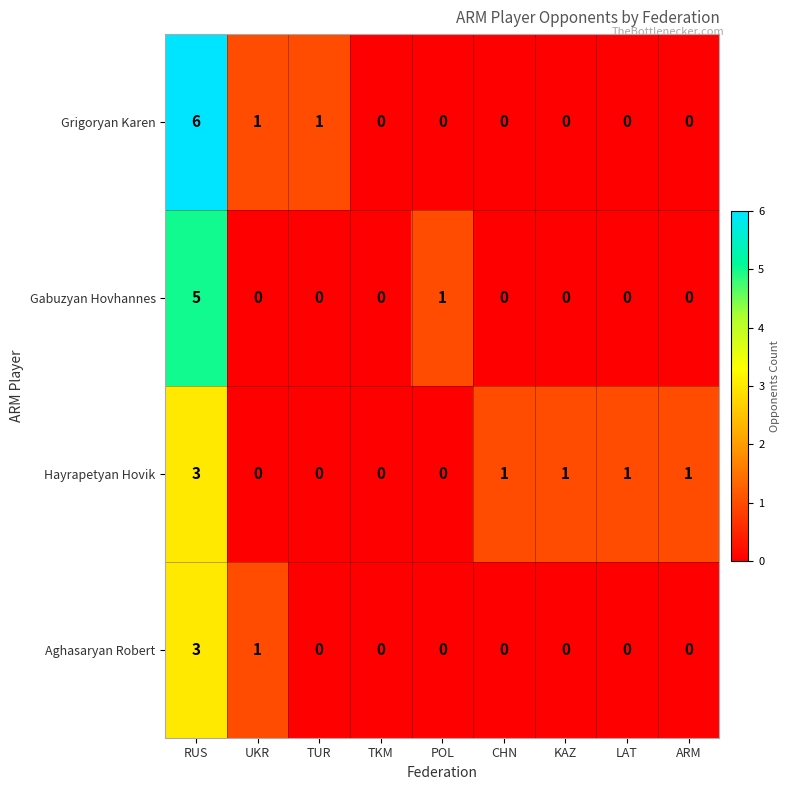

What is the difference between the Aghasaryan Robert values at RUS and TUR?

3